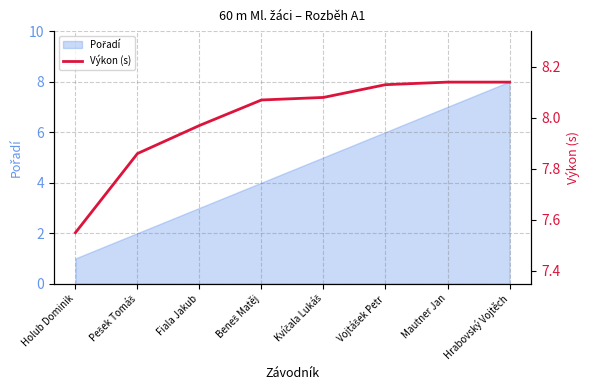

Reading left to right, what are all the values shown in this chart?

Holub Dominik=7.5	Pešek Tomáš=7.9	Fiala Jakub=8.0	Beneš Matěj=8.1	Kvíčala Lukáš=8.1	Vojtášek Petr=8.1	Mautner Jan=8.1	Hrabovský Vojtěch=8.1